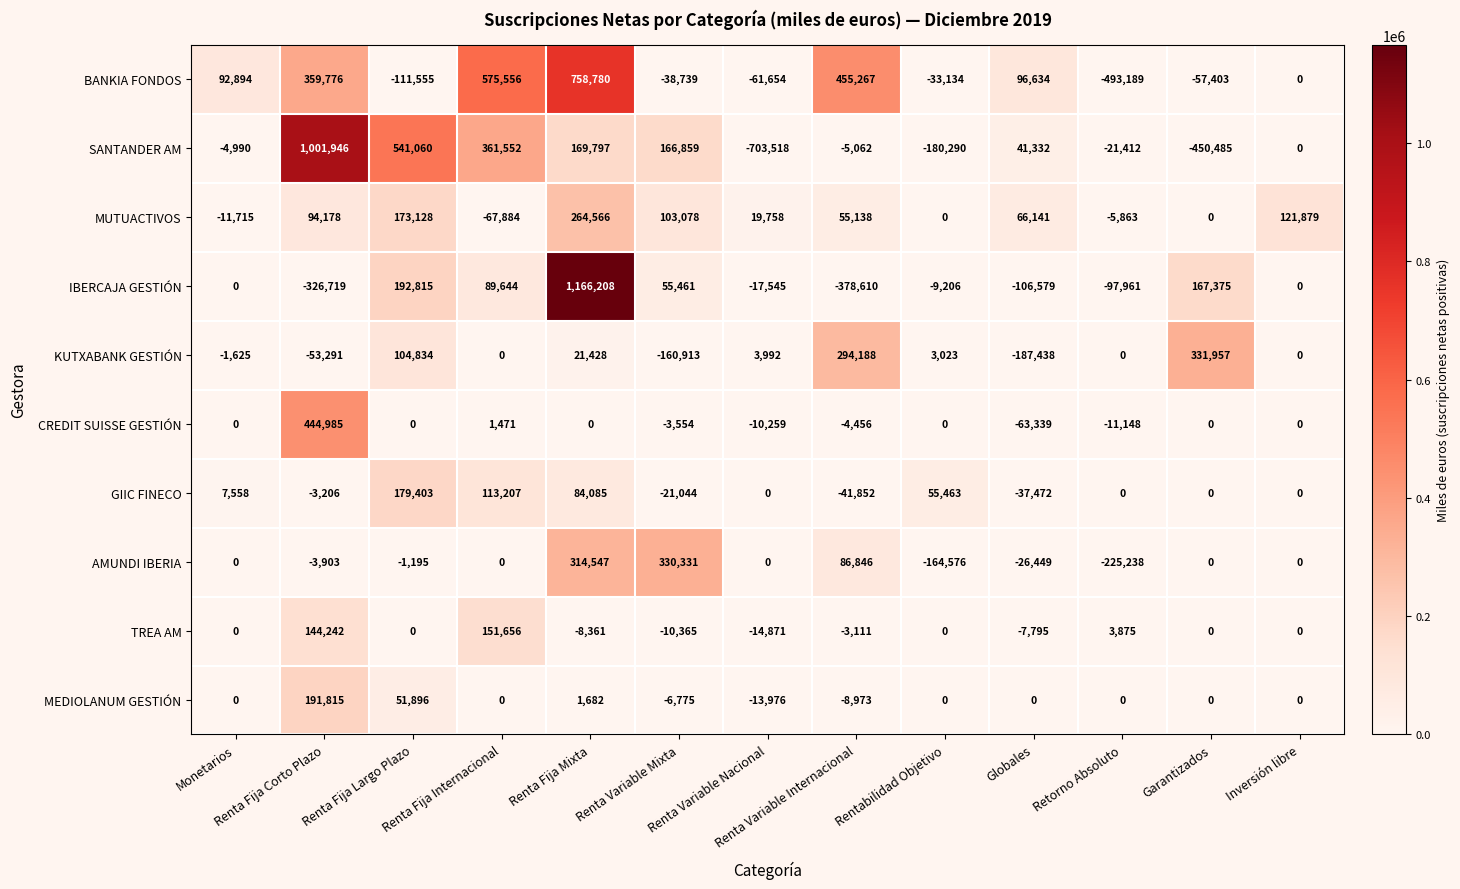

Which category has the highest value across all series?

Renta Fija Mixta